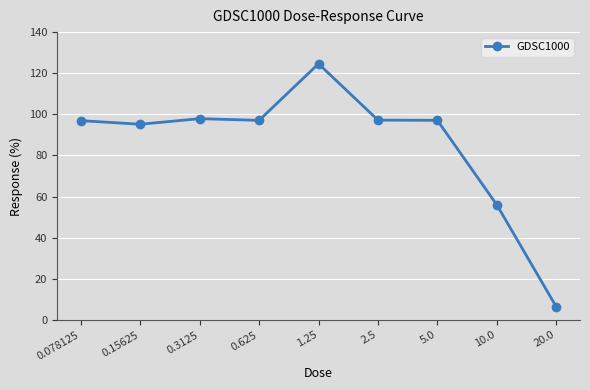

What value does the data have at 1.25?

124.6